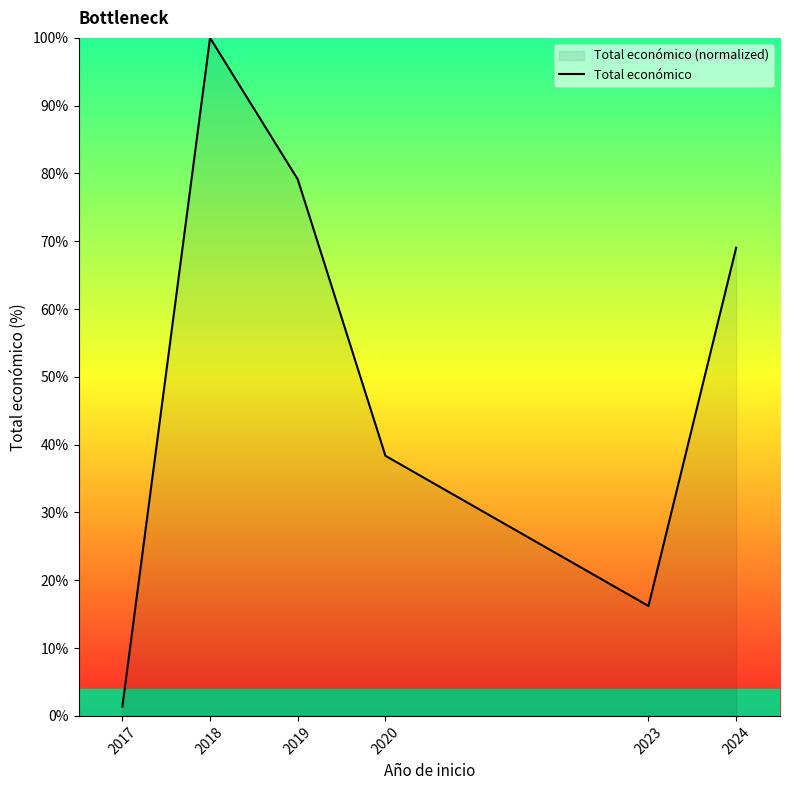

At which category does the chart reach its minimum across all series?

2017